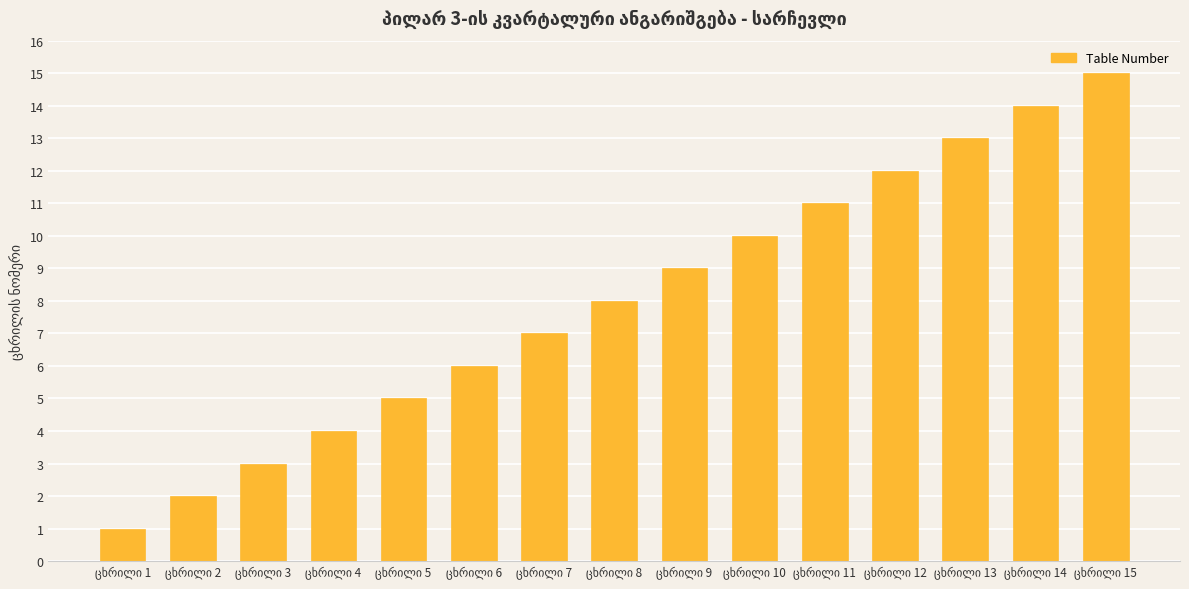

Reading left to right, extract all data points from this chart.

1	2	3	4	5	6	7	8	9	10	11	12	13	14	15